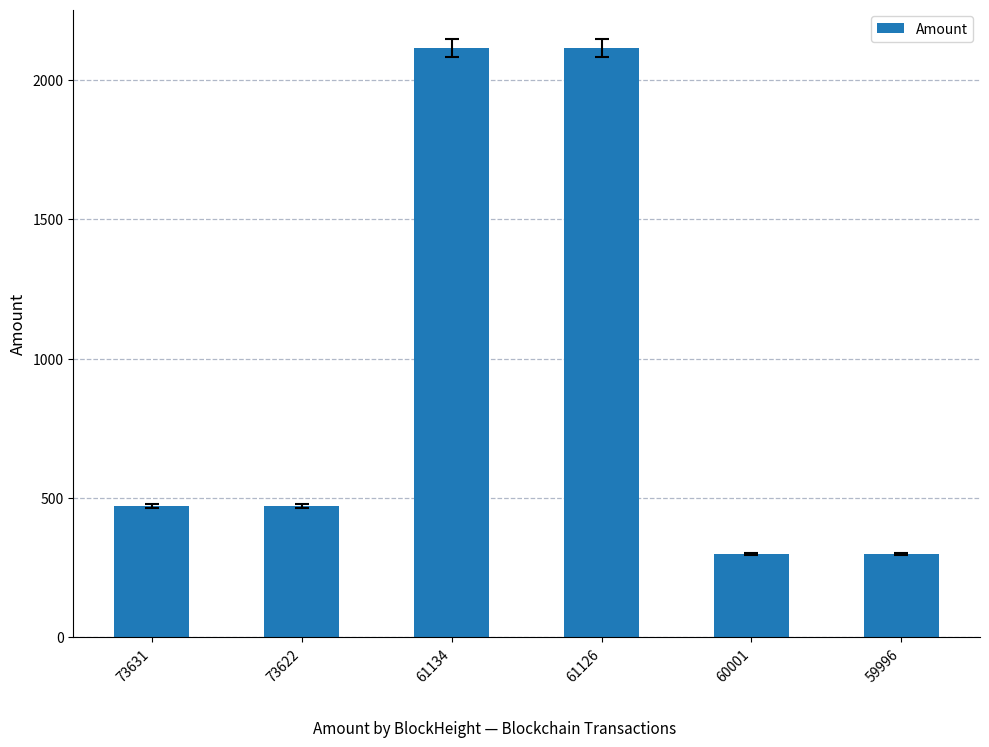

What is the smallest value displayed?

299.0